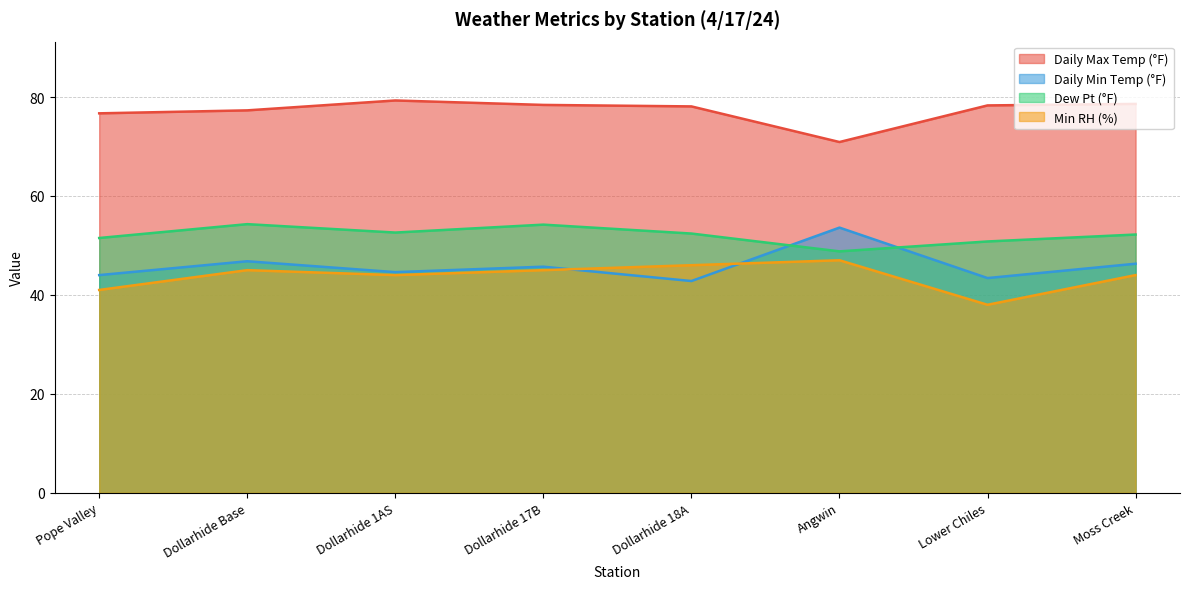

The Daily Max Temp (°F) series shows 46.6 at Lower Chiles. True or false?

False